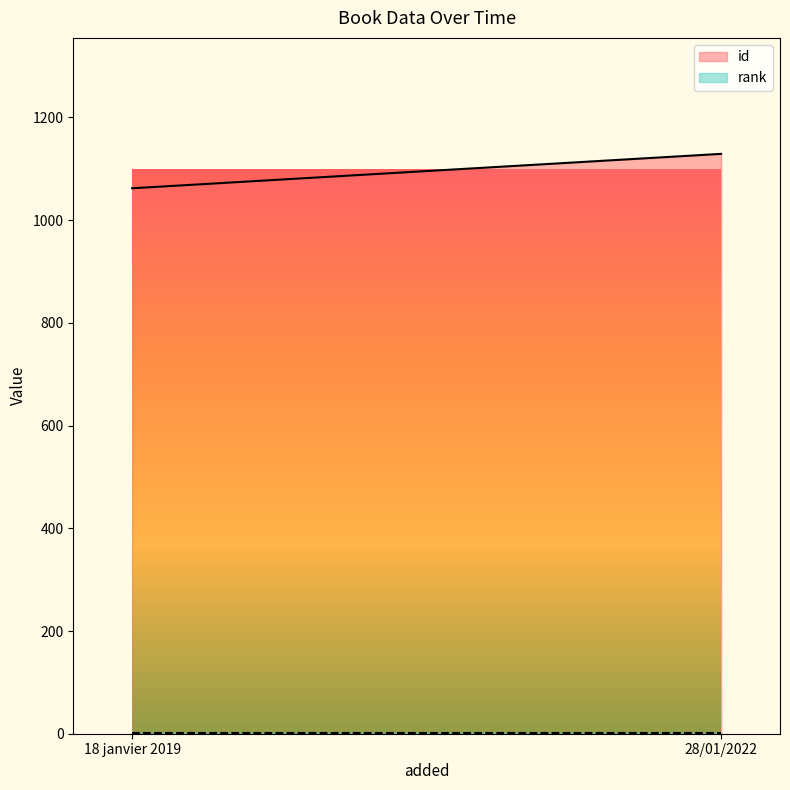

What is the label of the 2nd point from the left?

28/01/2022